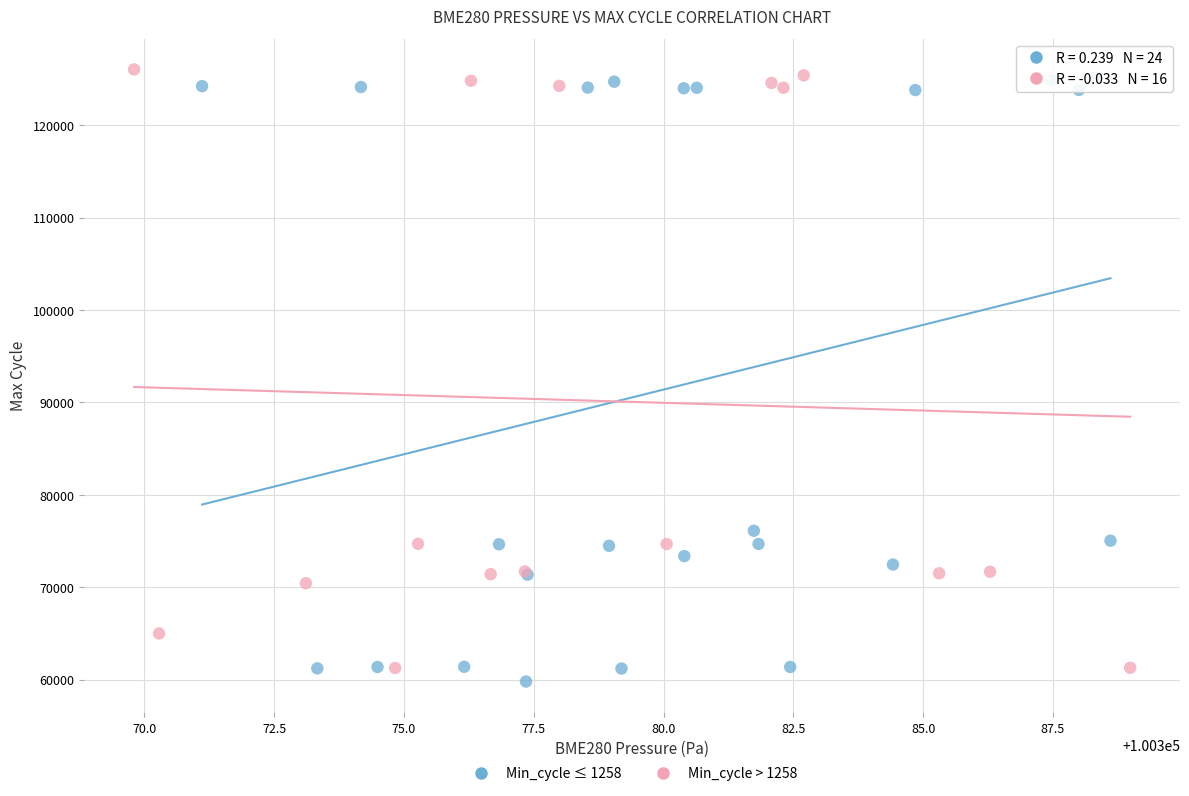

Which series contains the highest Y value?

Min_cycle > 1258